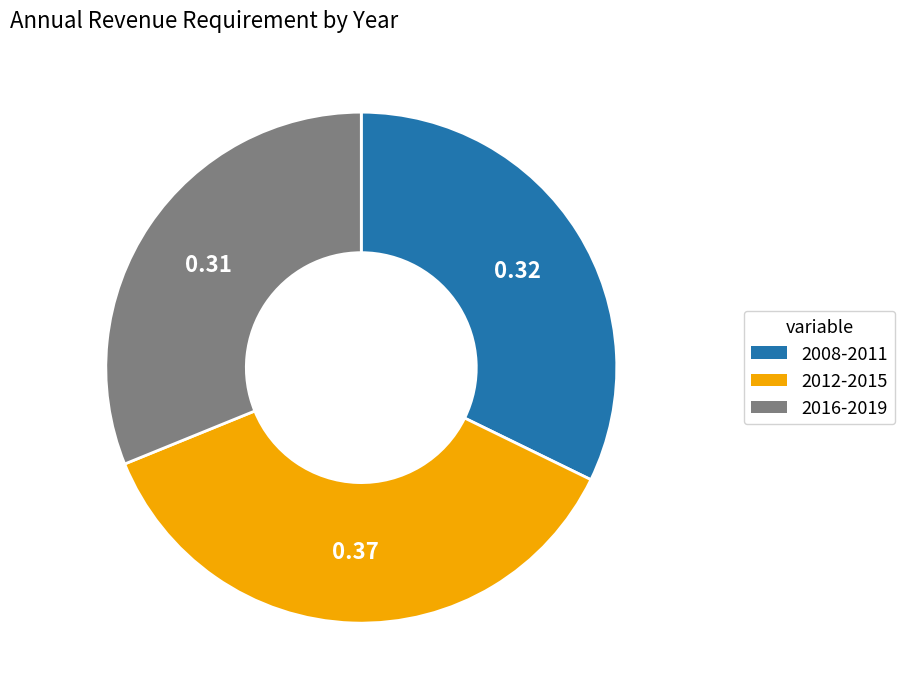

What is the ratio of the value at 2016-2019 to the value at 2012-2015?

0.9